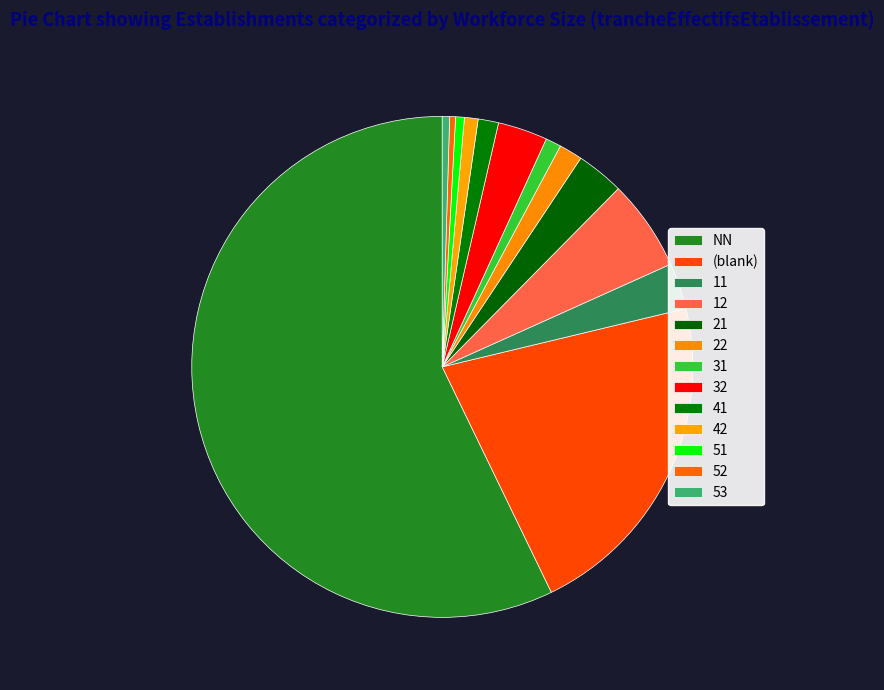

Count the number of slices in the pie.

13